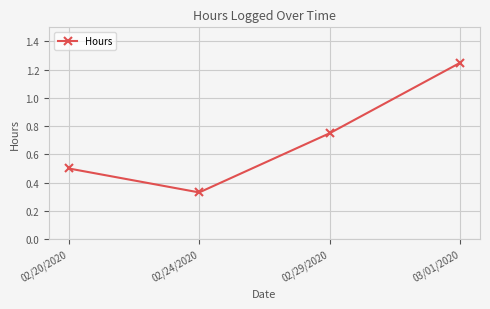

Does the chart have visible grid lines?

Yes